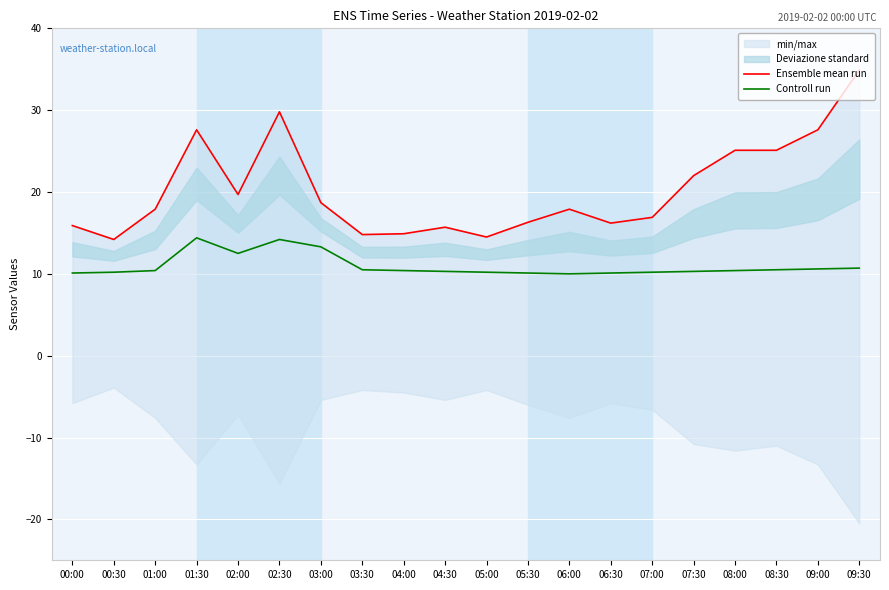

Rank the series by their maximum value, from lowest to highest.

Controll run, Ensemble mean run